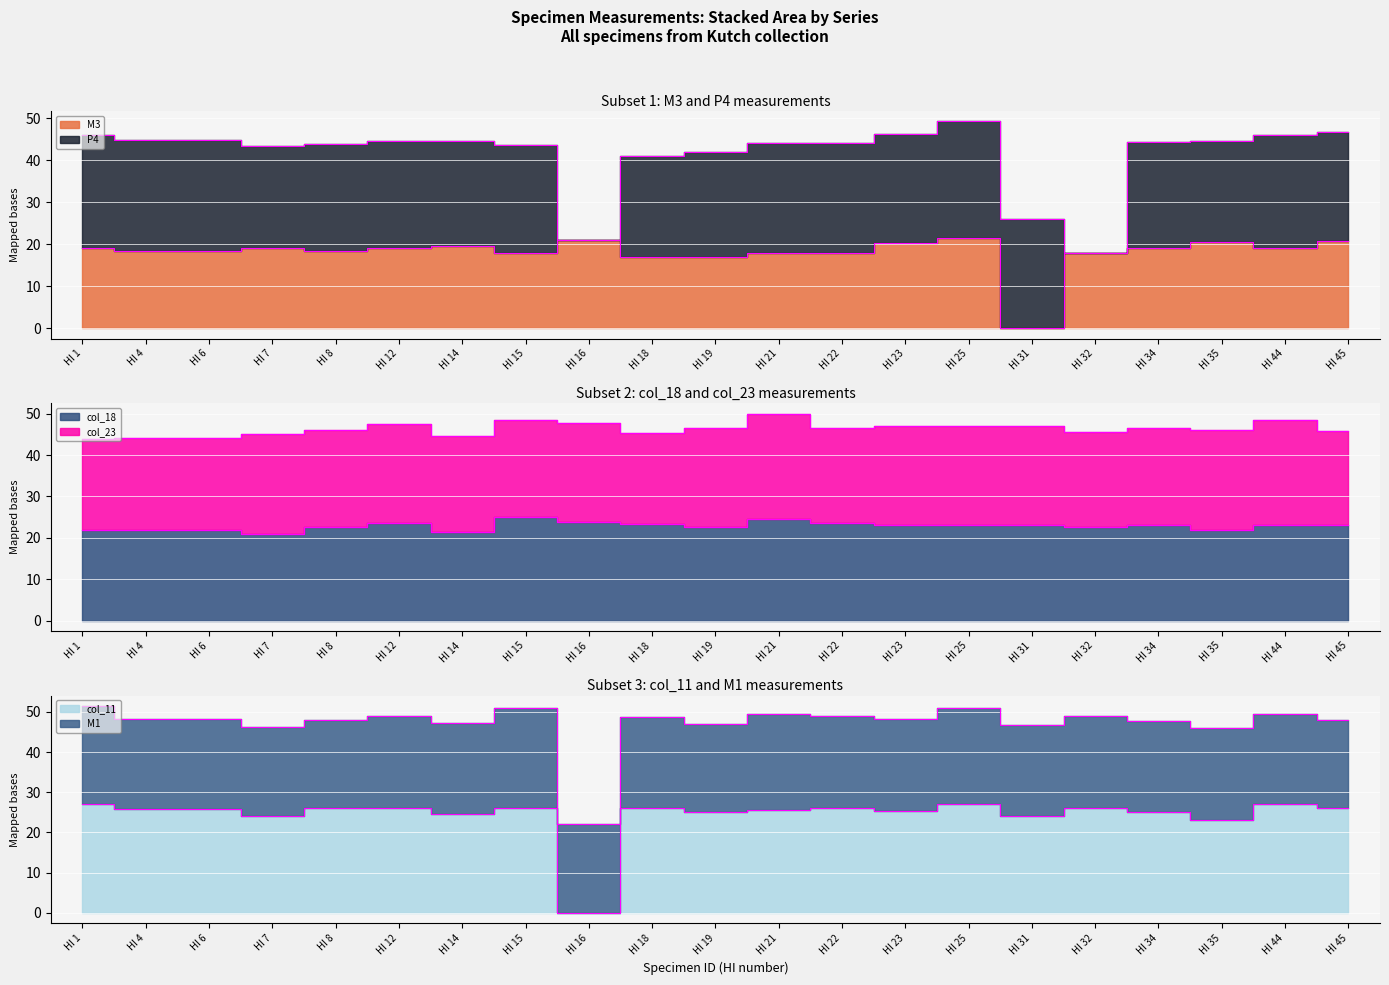

Rank the categories by col_18 value from highest to lowest.

HI 15, HI 21, HI 16, HI 12, HI 22, HI 18, HI 23, HI 25, HI 31, HI 34, HI 44, HI 45, HI 19, HI 8, HI 32, HI 1, HI 35, HI 4, HI 6, HI 14, HI 7